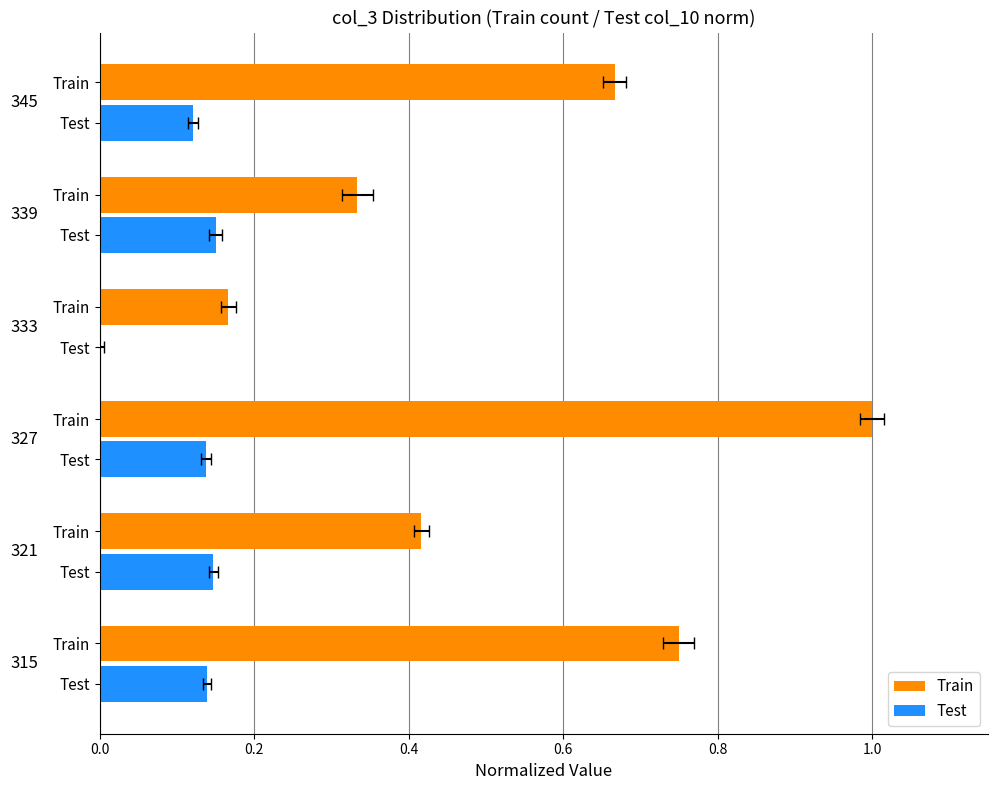

Reading left to right, what are all the values shown in this chart?

Train: 0.8	0.4	1.0	0.2	0.3	0.7
Test: 0.1	0.1	0.1	0.0	0.1	0.1